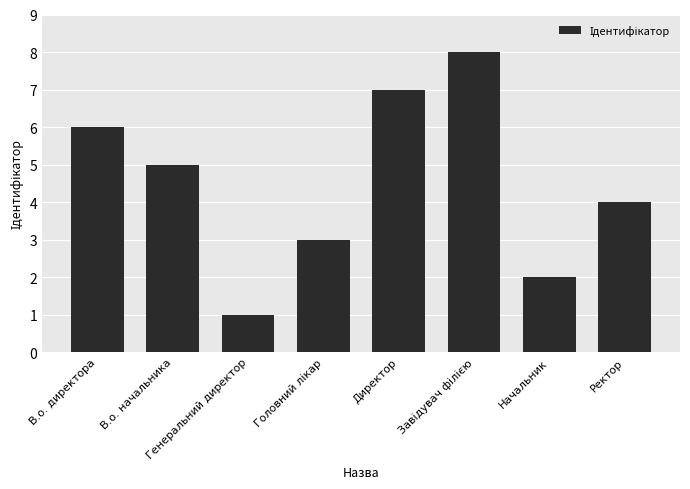

What is the difference between the values at Директор and Ректор?

3